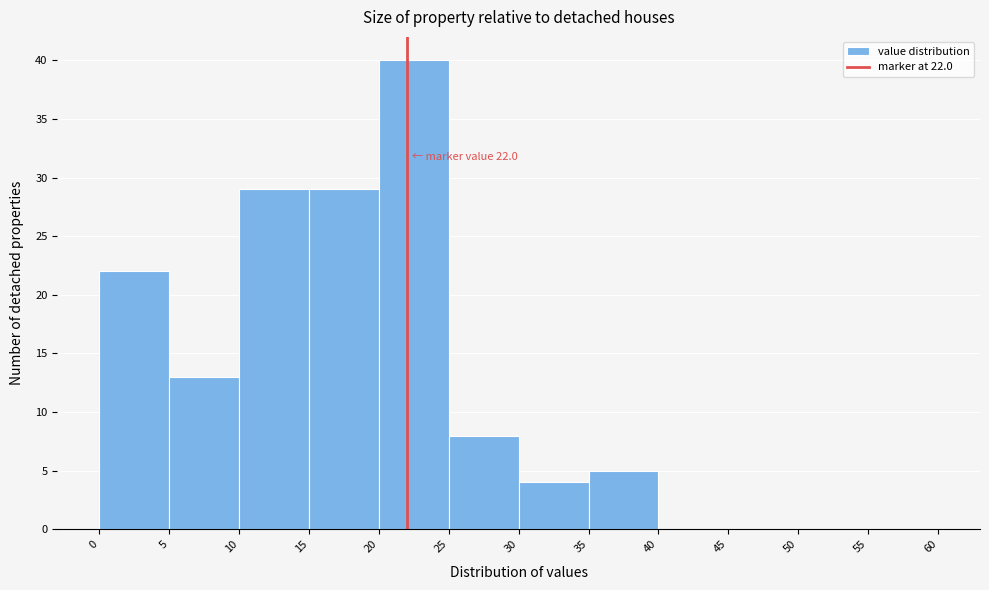

Over which range of the x-axis is the bar tallest?

20 to 25